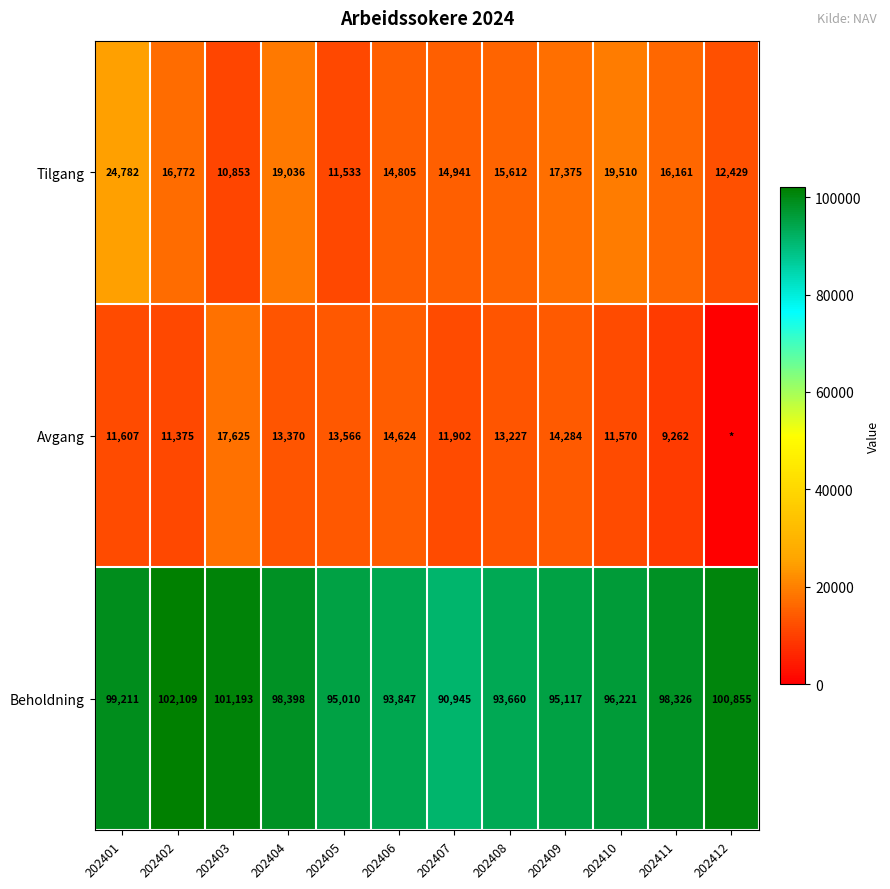

The value of Beholdning at 202404 is 98398. True or false?

True